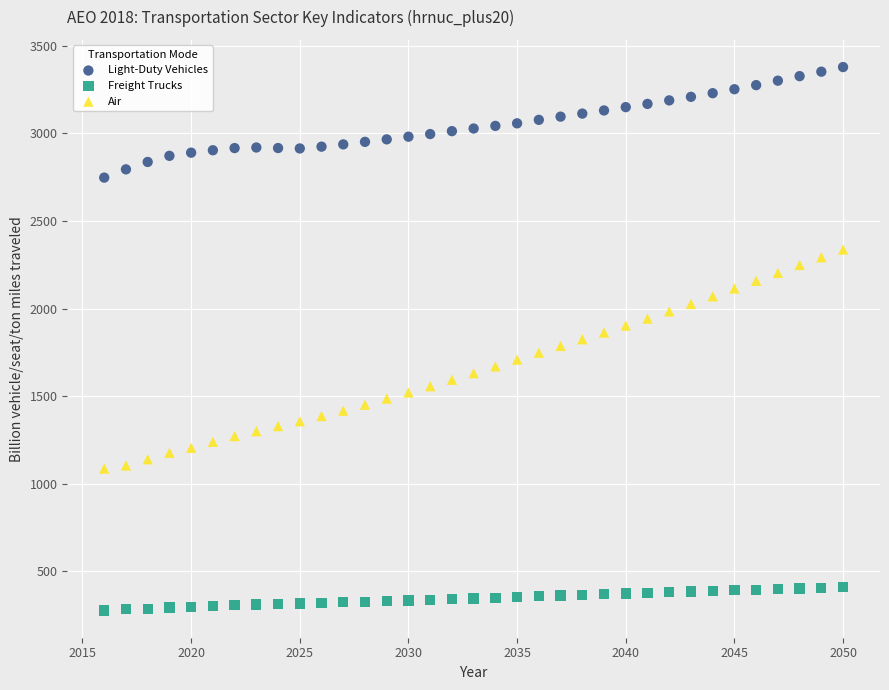

Which series has the largest Y range (max minus min)?

Air